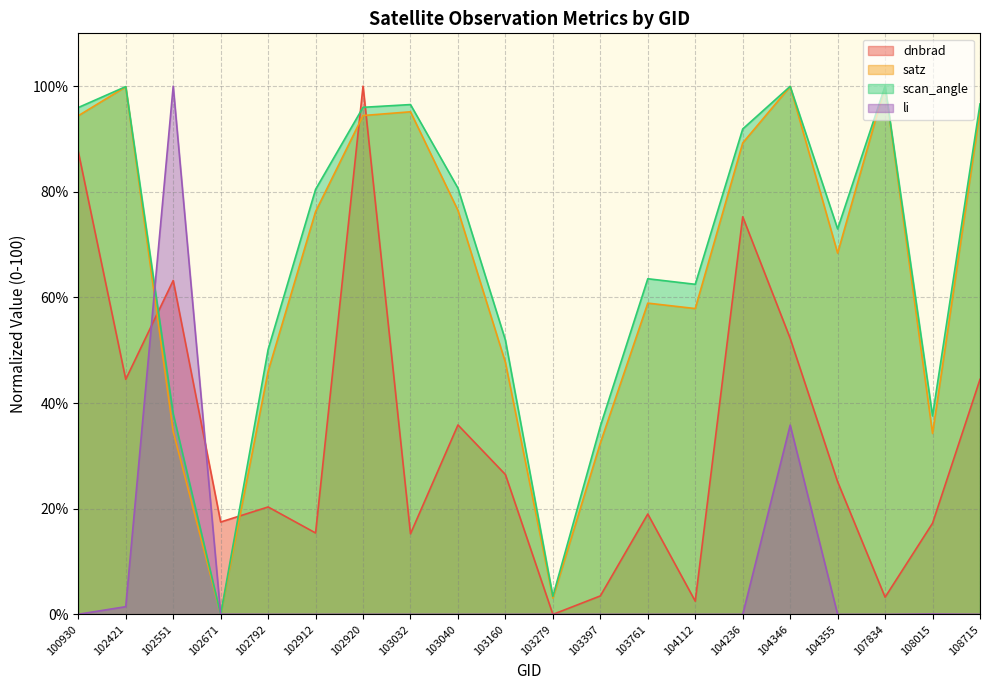

What is the value of the dnbrad point at the 6th from the left?

15.4